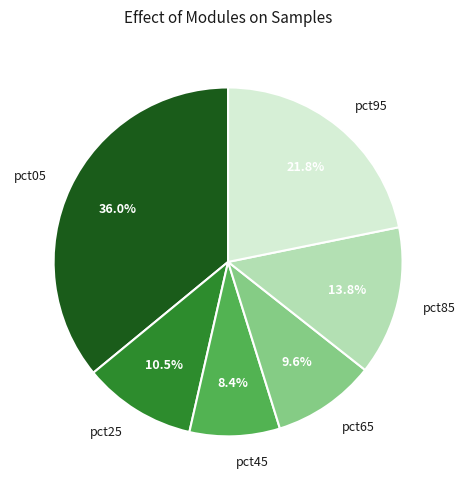

Which category has the biggest portion of the pie?

pct05